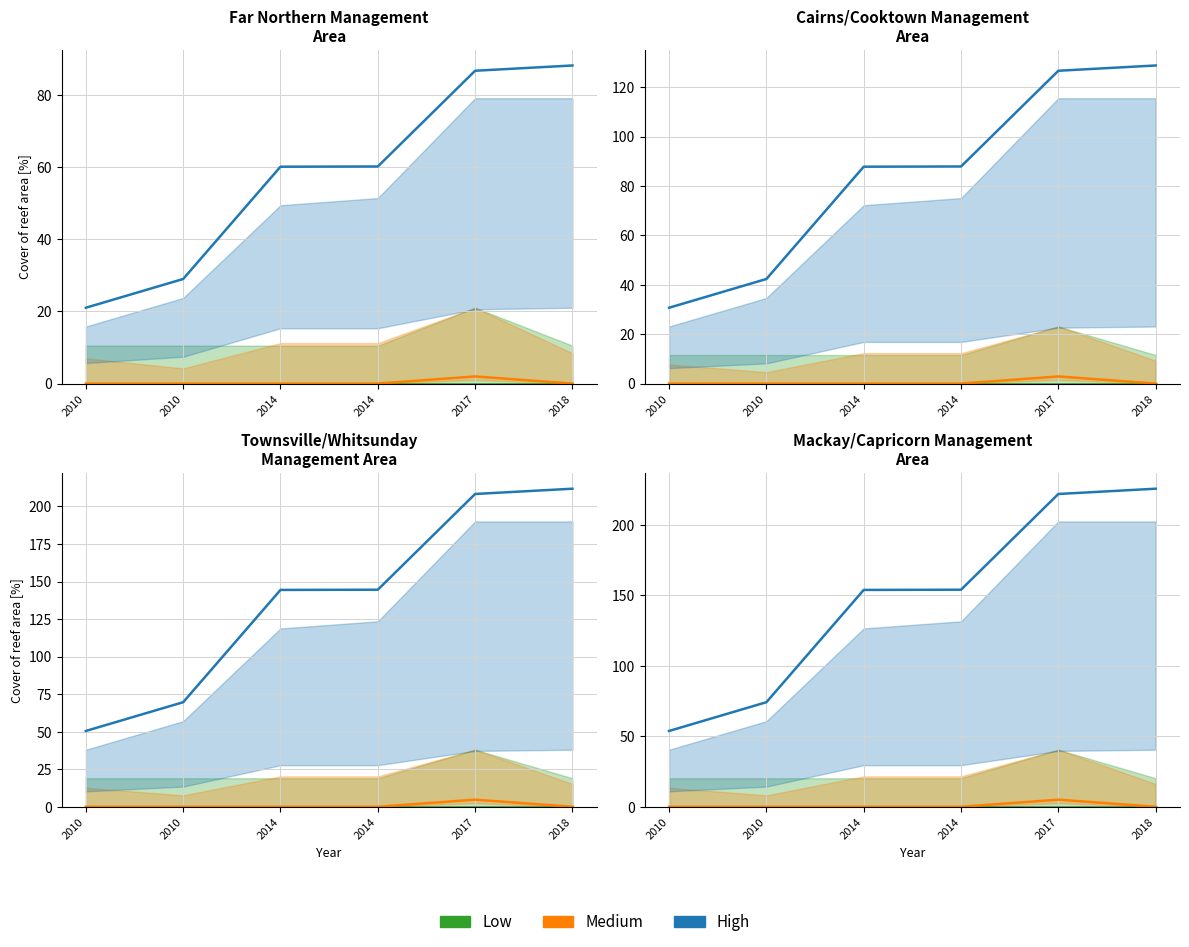

Read the High value at 2014.

153.9